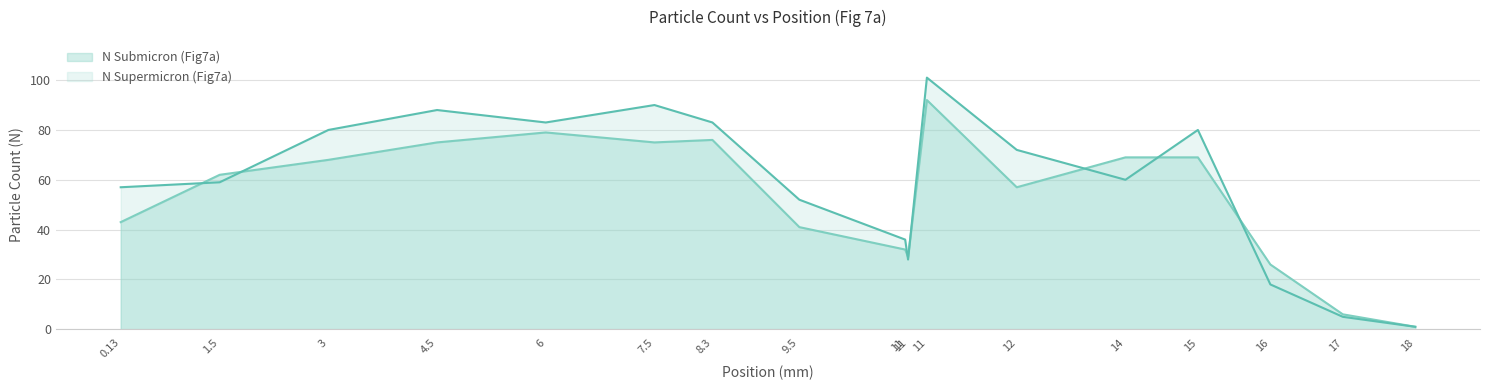

Reading left to right, transcribe all the data shown in this chart.

N Submicron (Fig7a): 0.134=43	1.5=62	3.0=68	4.5=75	6.0=79	7.5=75	9.5=41	11.0=29	12.5=57	14.0=69	15.0=69	16.0=26	17.0=6	18.0=1	8.3=76	10.96=32	11.26=92
N Supermicron (Fig7a): 0.134=57	1.5=59	3.0=80	4.5=88	6.0=83	7.5=90	9.5=52	11.0=28	12.5=72	14.0=60	15.0=80	16.0=18	17.0=5	18.0=1	8.3=83	10.96=36	11.26=101